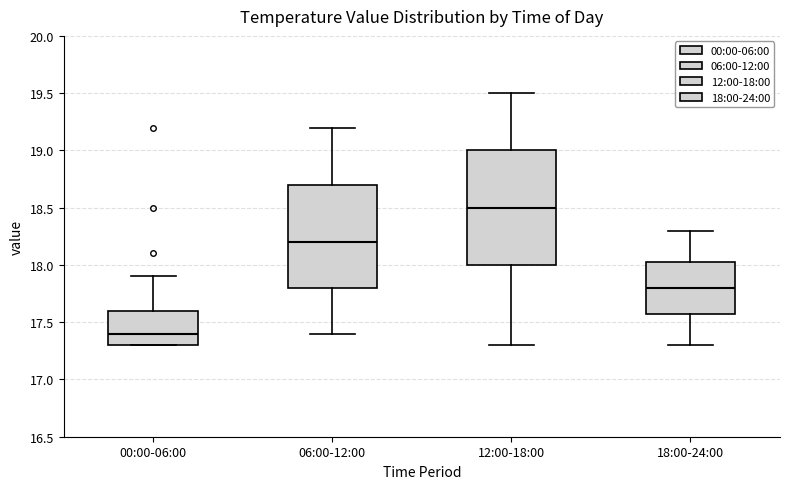

Reading left to right, transcribe this box plot: for each box, give where its median line is, the range the box spans, and where its two whiskers end, as read against the y-axis. The values are not printed on the chart, so give them approximately, as read against the axis.

00:00-06:00: median 17.40, box 17.30 to 17.60, whiskers 17.30 to 17.90
06:00-12:00: median 18.20, box 17.80 to 18.70, whiskers 17.40 to 19.20
12:00-18:00: median 18.50, box 18.00 to 19.00, whiskers 17.30 to 19.50
18:00-24:00: median 17.80, box 17.60 to 18.05, whiskers 17.30 to 18.30